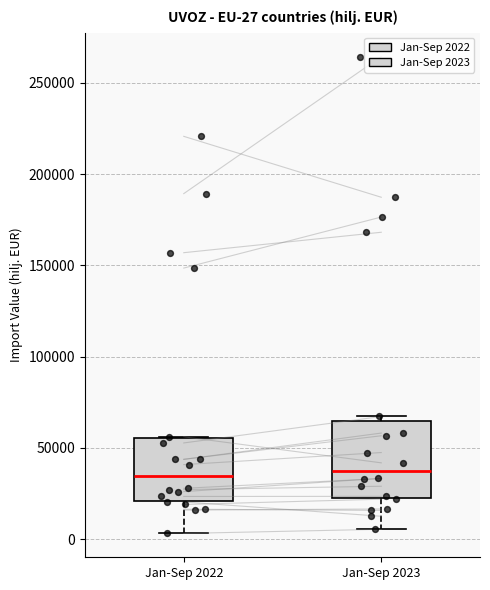

Which box is the tallest, from its lower edge to its upper edge?

Jan-Sep 2023